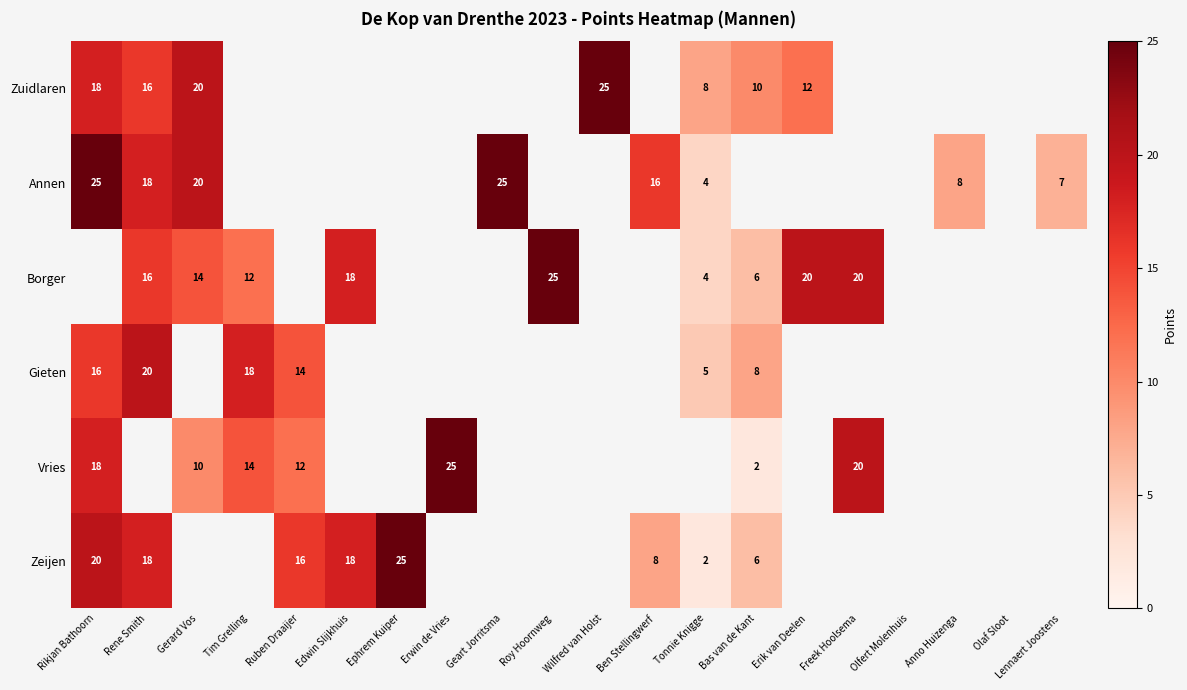

At how many categories does at least one series exceed 24?

6